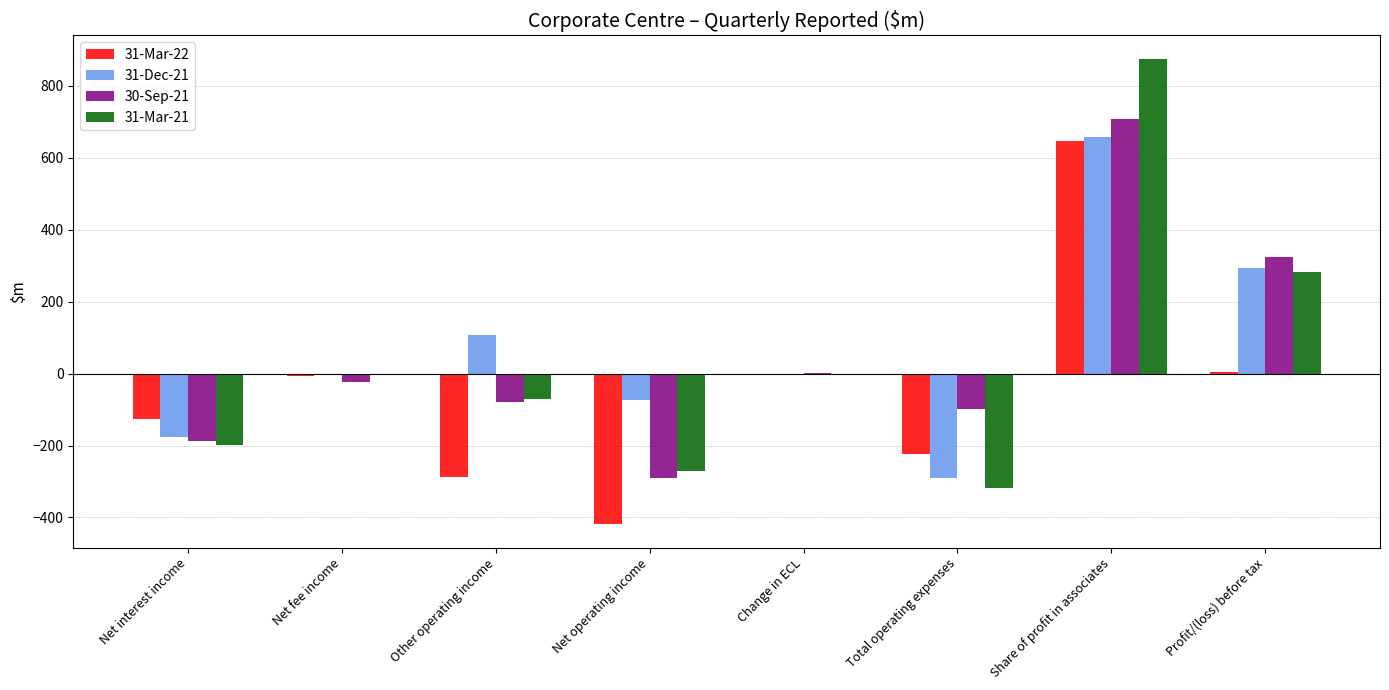

Which category has the highest value across all series?

Share of profit in associates